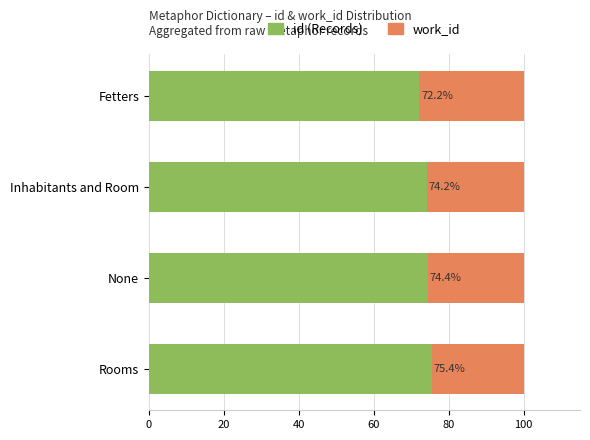

What is the lowest value of the id (Records) series?

72.2